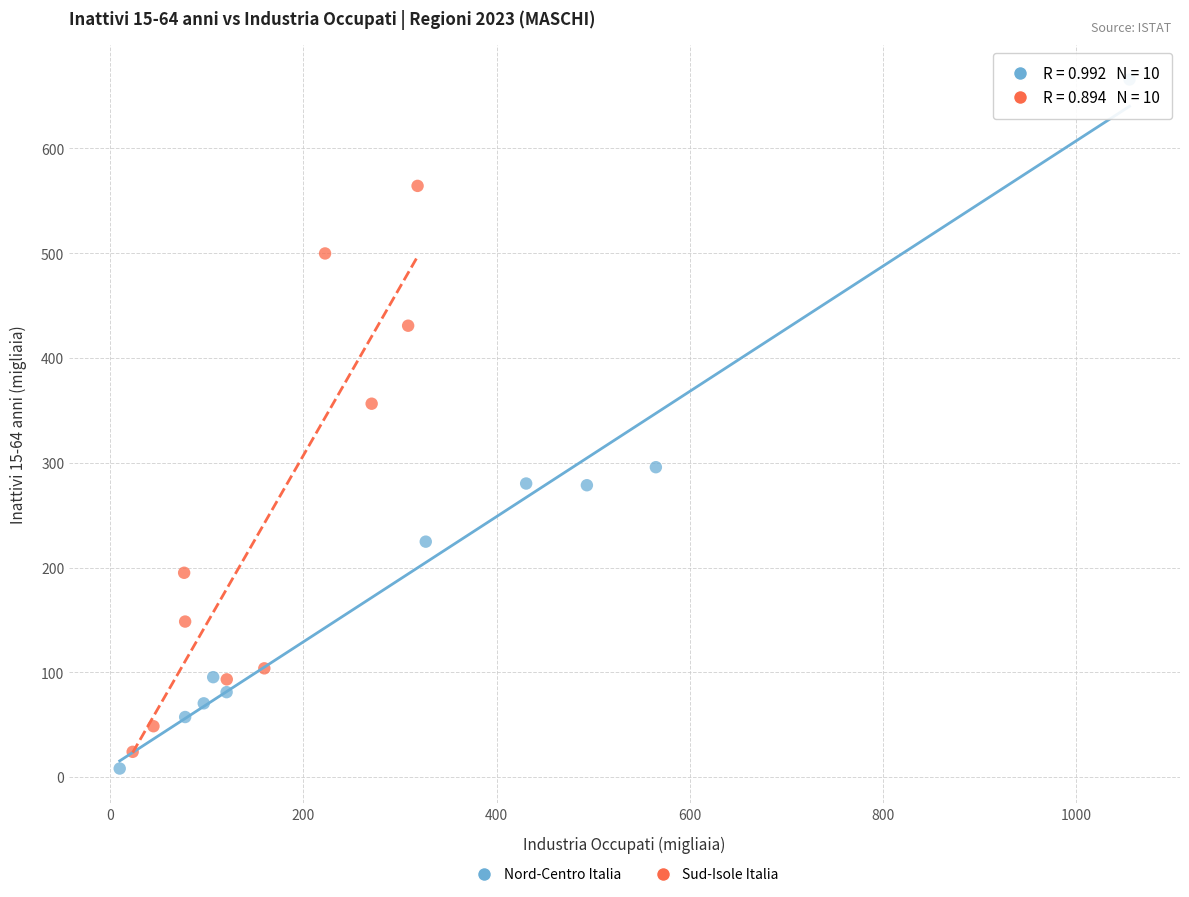

What are all the series names shown in the legend?

Nord-Centro Italia, Sud-Isole Italia